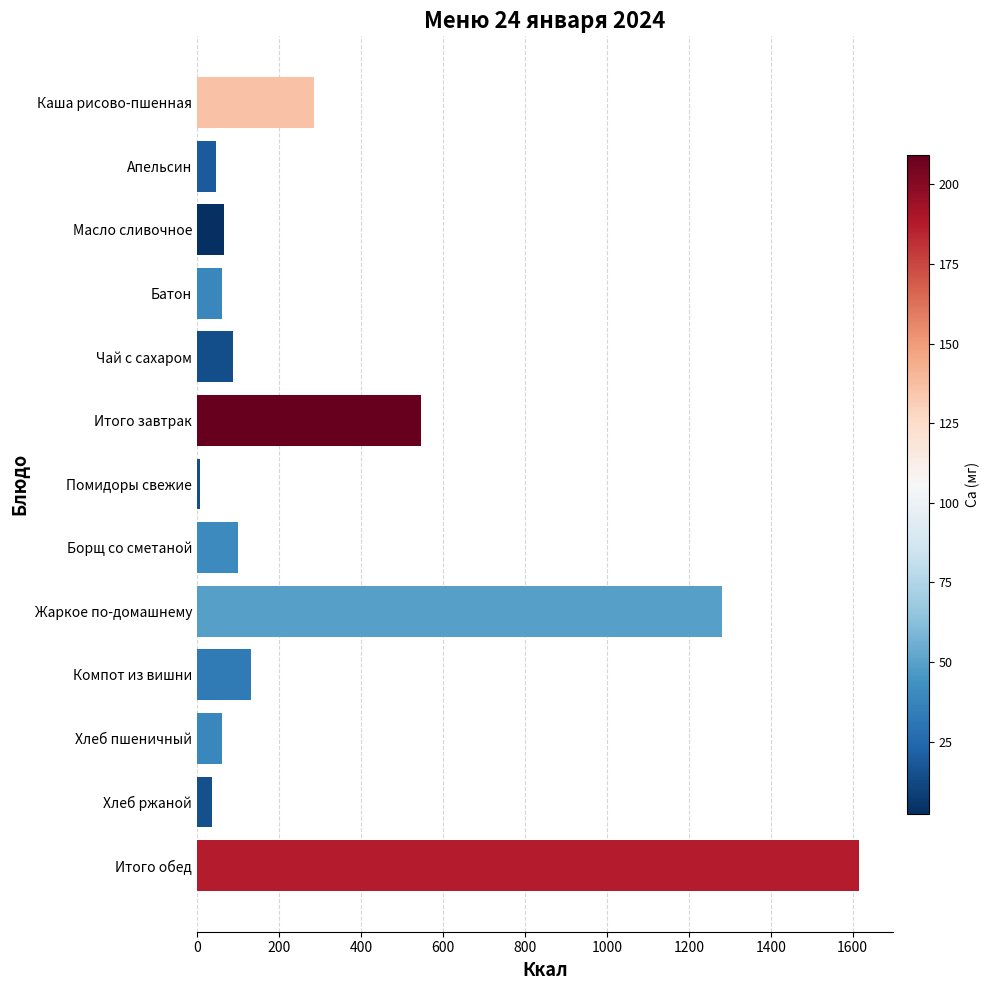

What is the change in value from Каша рисово-пшенная to Борщ со сметаной?

-185.8